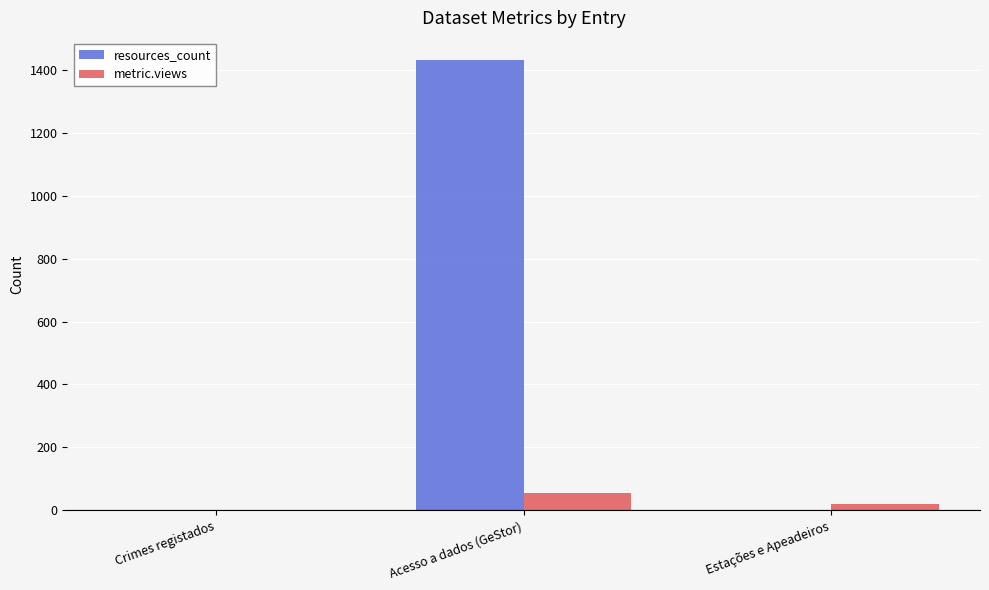

Does the chart contain stacked bars?

No